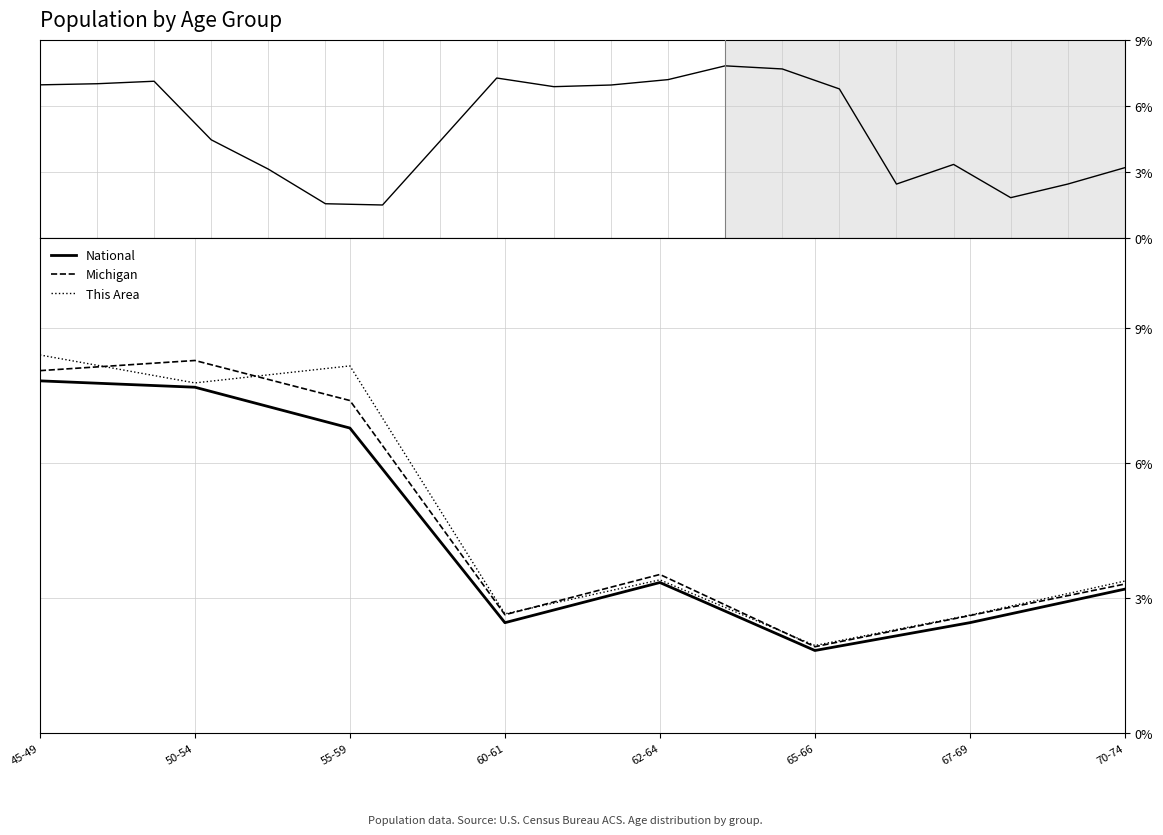

Rank the series at 55-59 from highest to lowest value.

This Area, Michigan, National